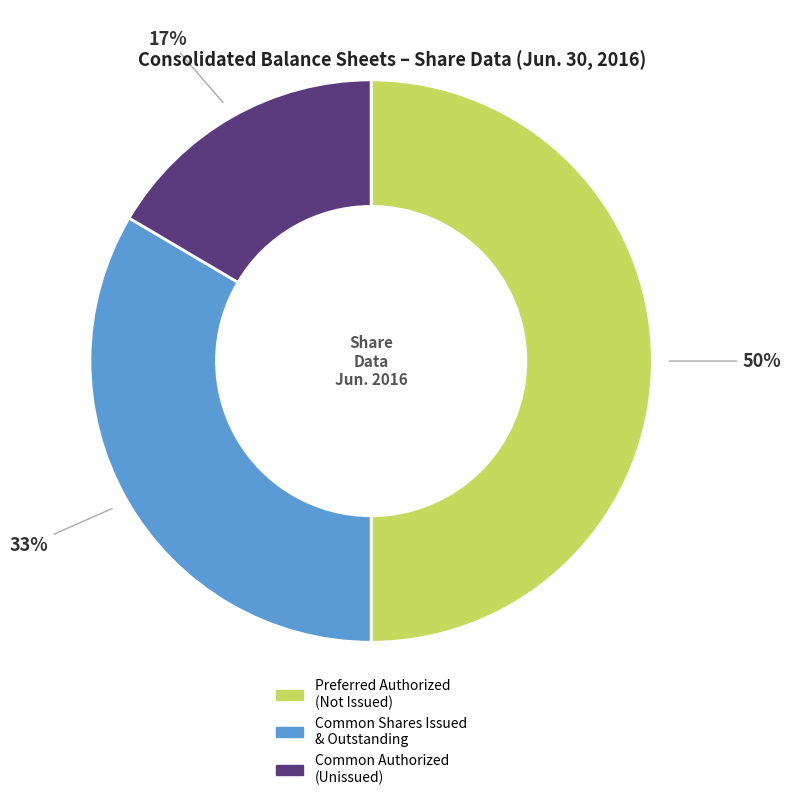

Count the number of slices in the pie.

3